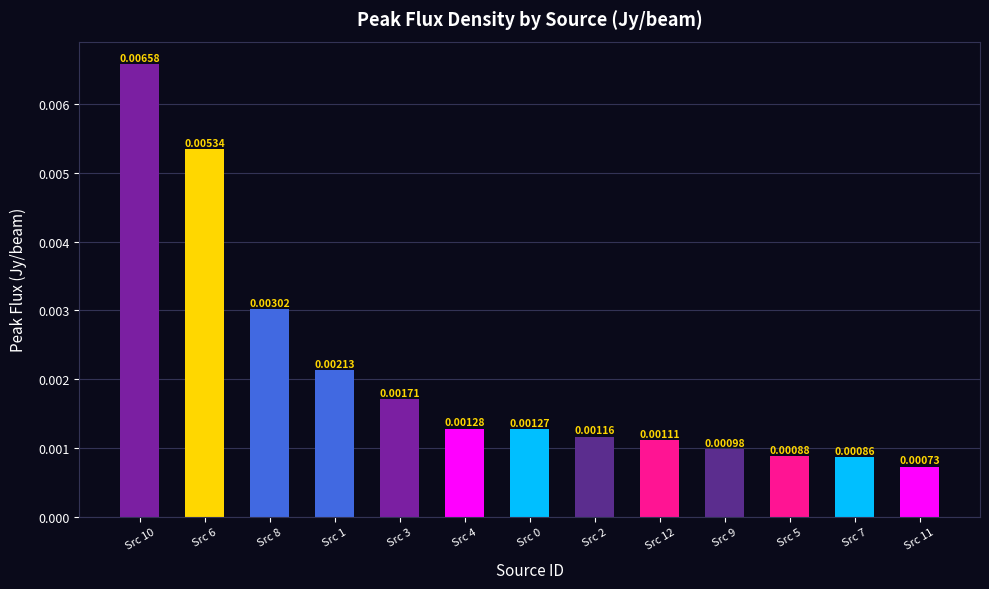

What position from the left is Src 11?

13